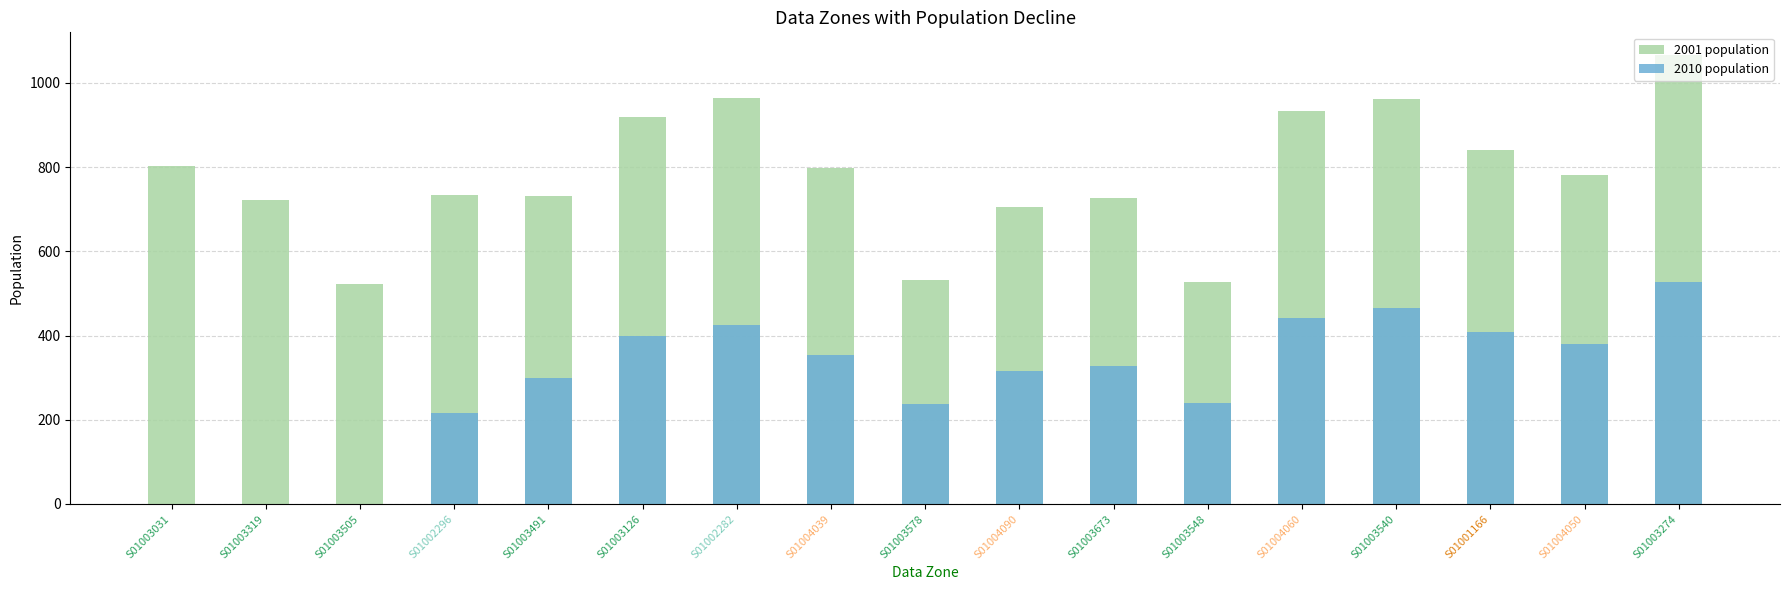

At which label is 2010 population closest to 264?

S01003548